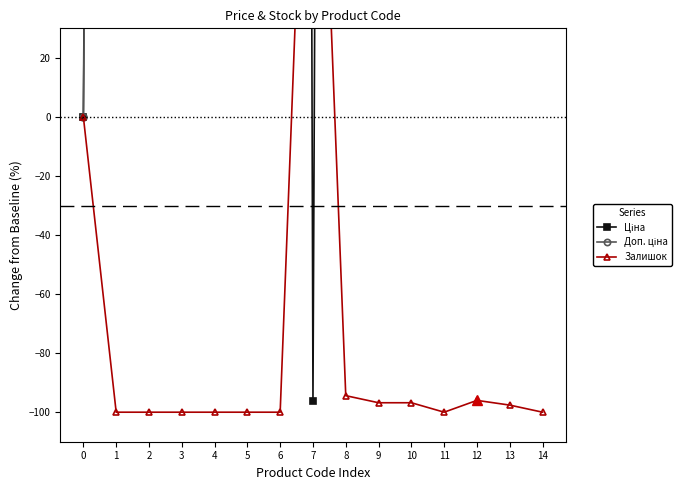

Between 6 and 9, which is larger?

6